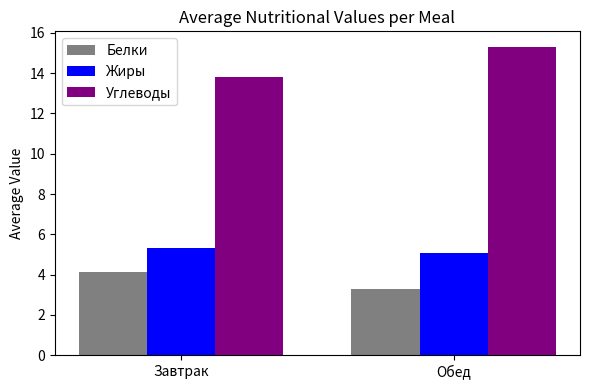

Count the Белки values in the range 3 to 4.

1